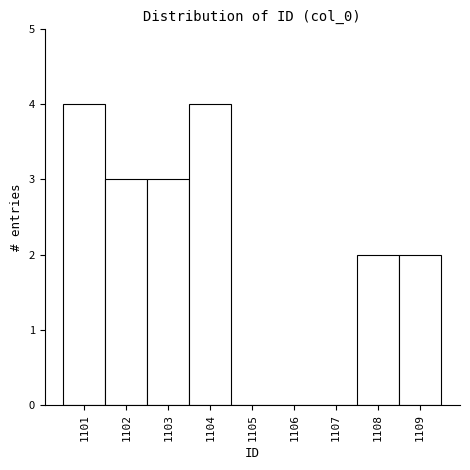

How tall is the bar that spans 1101.5 to 1102.5 on the x-axis? The values are not printed on the chart, so give them approximately, as read against the axis.

3